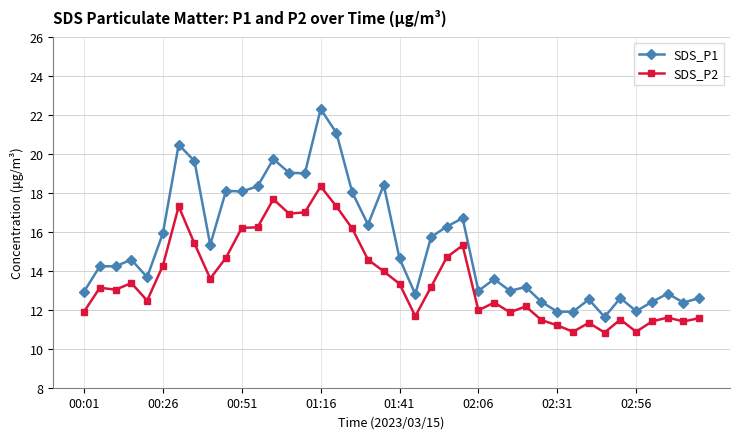

Which series has the largest range (max minus min)?

SDS_P1